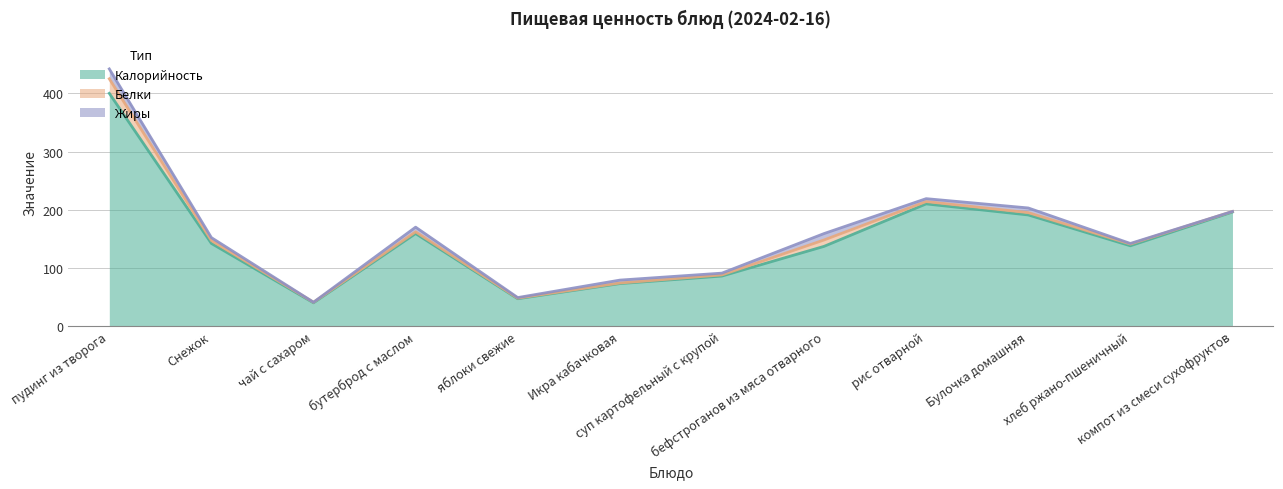

Reading right to left, what are all the values shown in this chart?

Калорийность: компот из смеси сухофруктов=196	хлеб ржано-пшеничный=138	Булочка домашняя=191	рис отварной=210	бефстроганов из мяса отварного=137	суп картофельный с крупой=86	Икра кабачковая=73	яблоки свежие=47	бутерброд с маслом=159	чай с сахаром=40	Снежок=142	пудинг из творога=400
Белки: компот из смеси сухофруктов=1	хлеб ржано-пшеничный=3	Булочка домашняя=4	рис отварной=4	бефстроганов из мяса отварного=11	суп картофельный с крупой=2	Икра кабачковая=1	яблоки свежие=1	бутерброд с маслом=3	чай с сахаром=1	Снежок=5	пудинг из творога=25
Жиры: компот из смеси сухофруктов=0	хлеб ржано-пшеничный=1	Булочка домашняя=8	рис отварной=5	бефстроганов из мяса отварного=11	суп картофельный с крупой=3	Икра кабачковая=5	яблоки свежие=1	бутерброд с маслом=8	чай с сахаром=0	Снежок=5	пудинг из творога=17